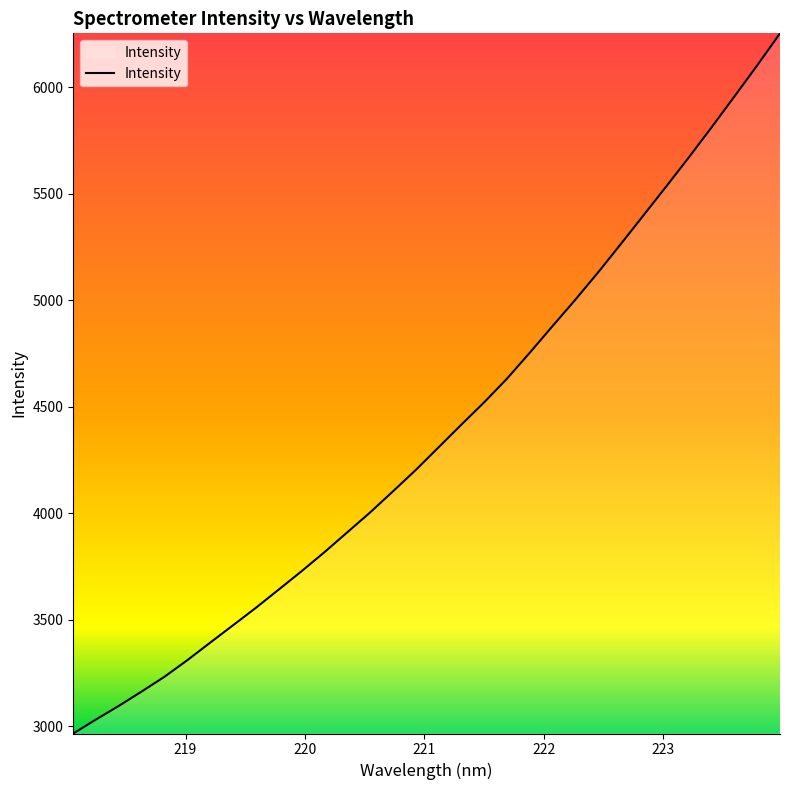

How many lines are shown in the chart?

1